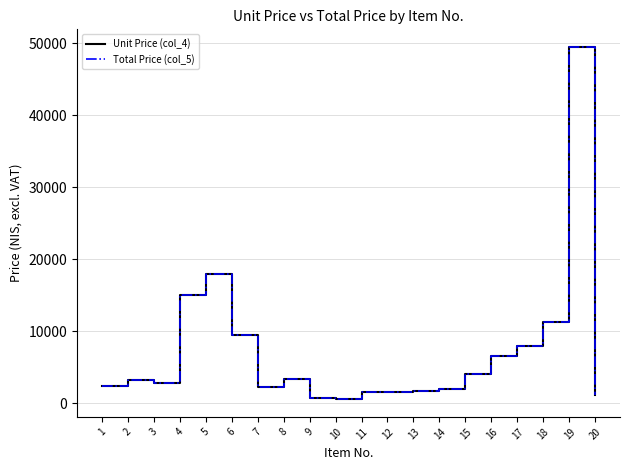

Does the chart display data point markers on the line(s)?

No